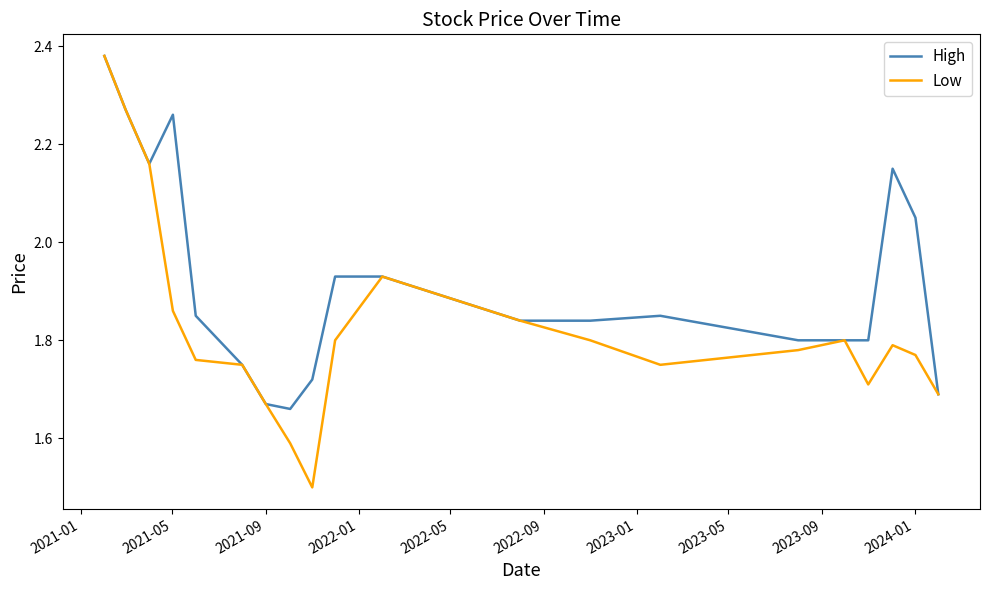

Rank the series by their average value, from highest to lowest.

High, Low